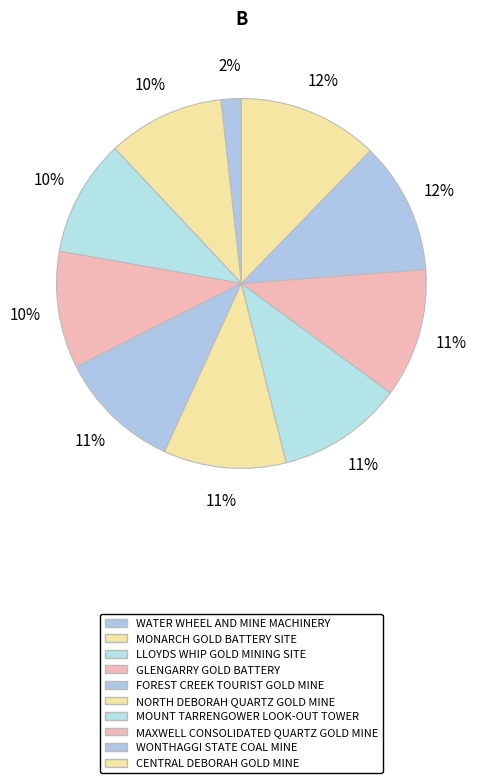

To the nearest percent, what portion does GLENGARRY GOLD BATTERY represent?

10%